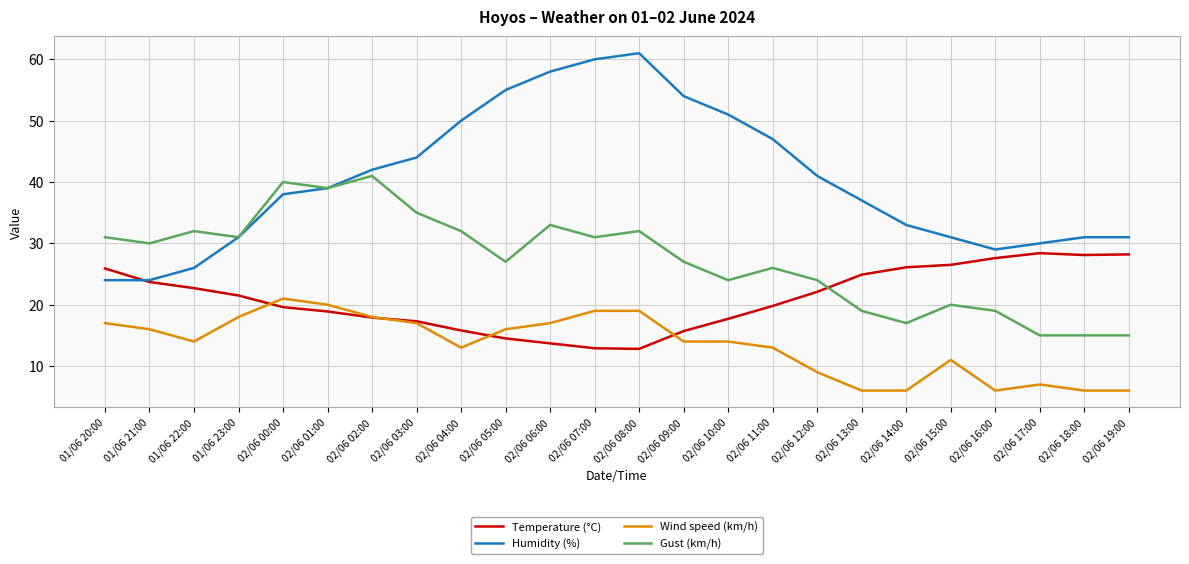

Which series changed the most between 02/06 13:00 and 02/06 18:00?

Humidity (%)